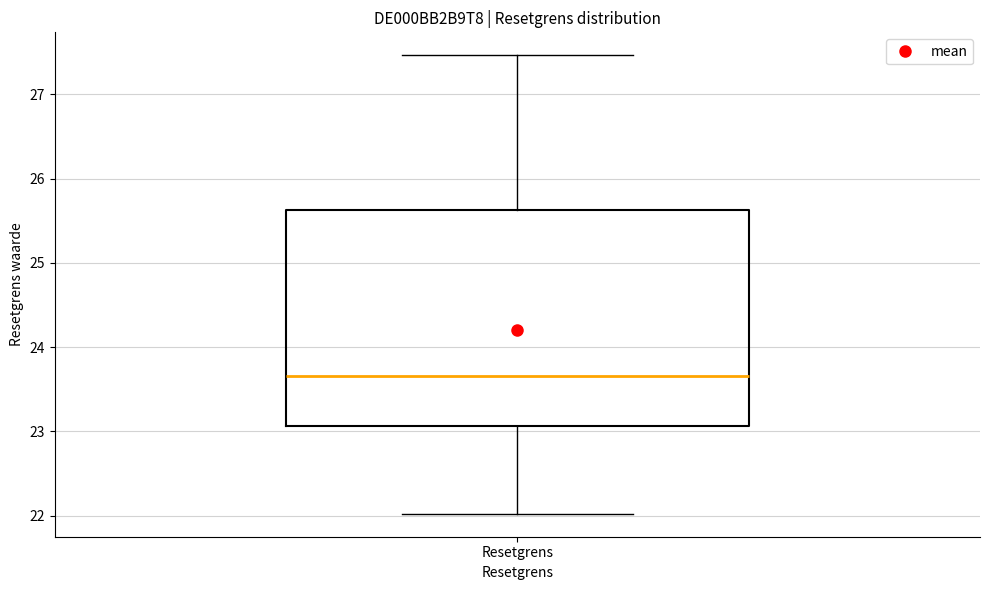

Where is the lower edge of the box for Resetgrens on the y-axis? The values are not printed on the chart, so give them approximately, as read against the axis.

23.1